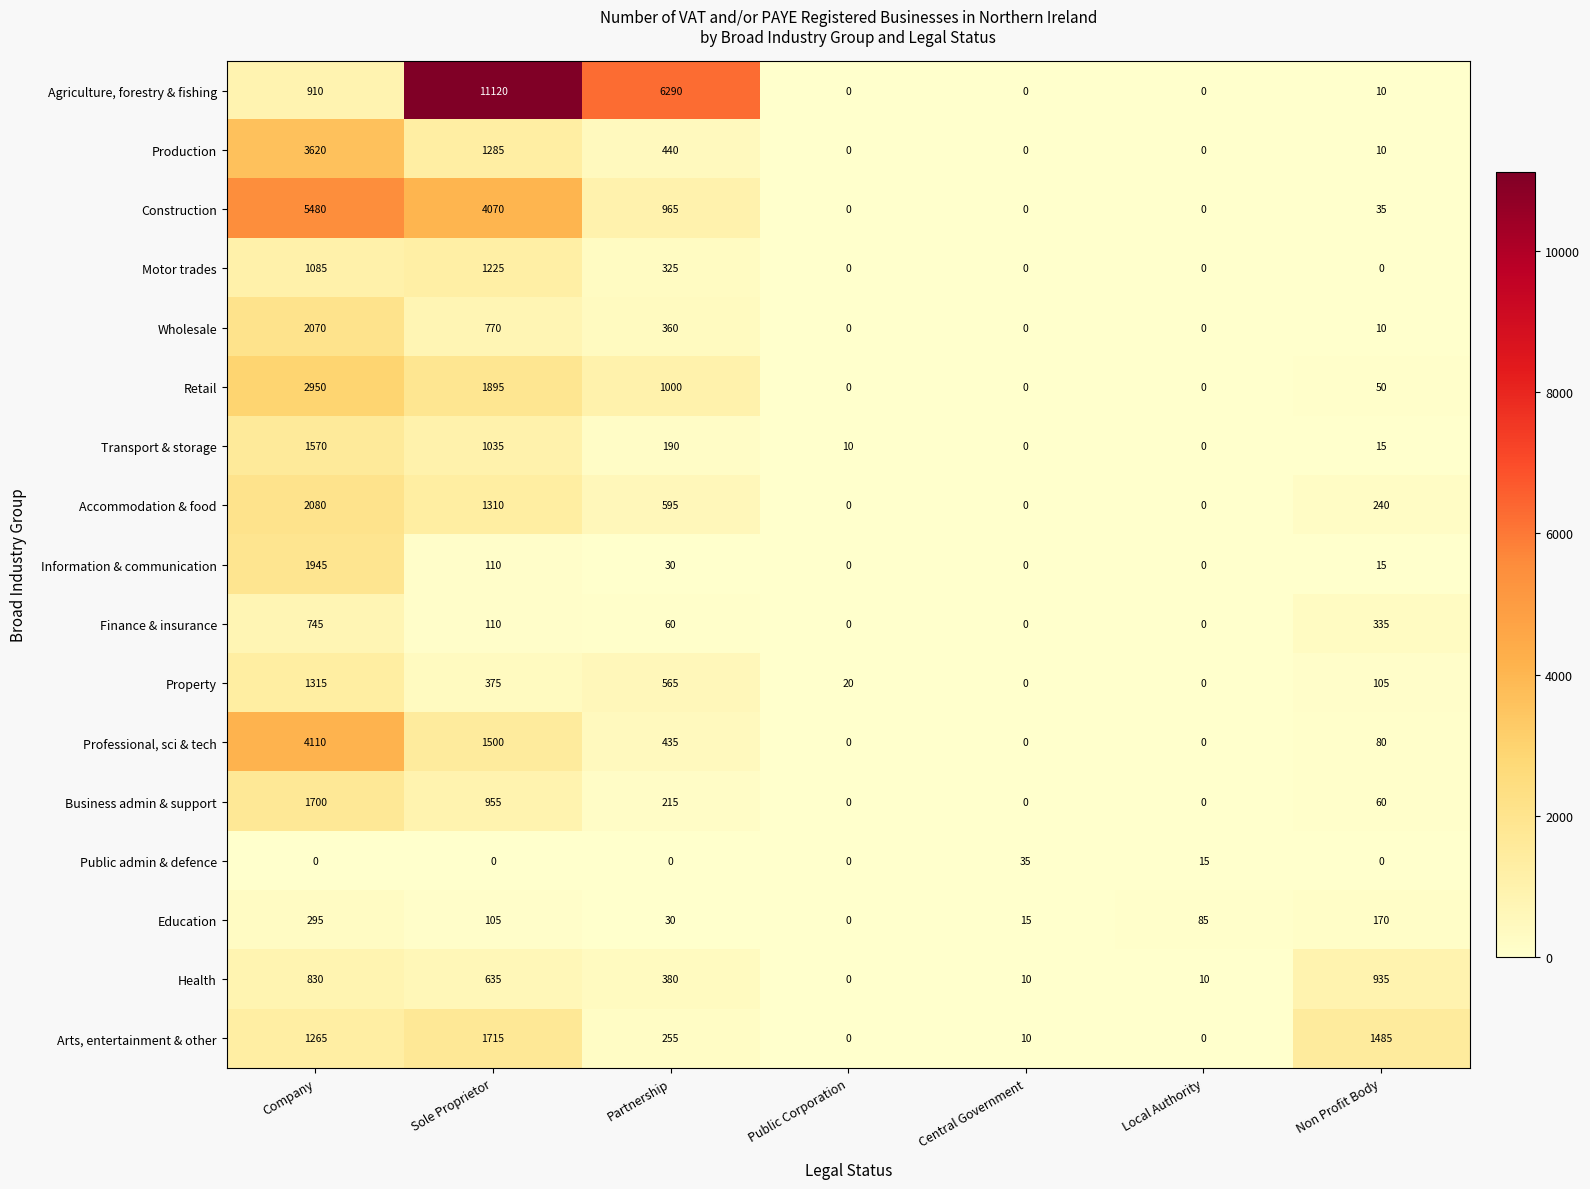

What is the sum of all Agriculture, forestry & fishing values?

18330